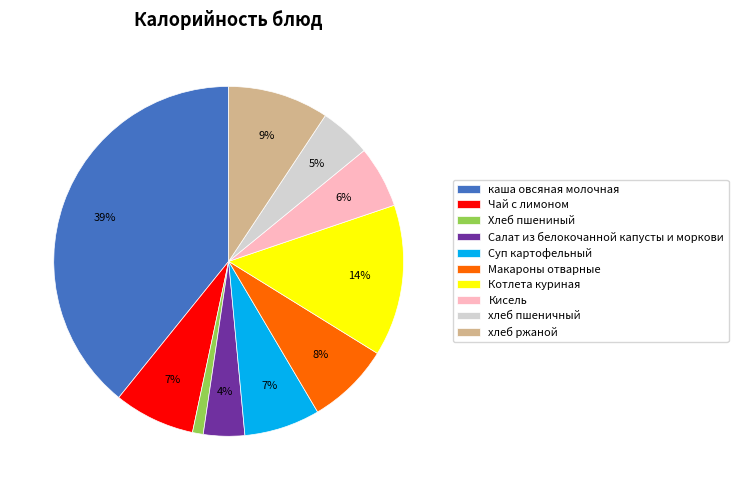

To the nearest percent, what percentage of the pie is Суп картофельный?

7%